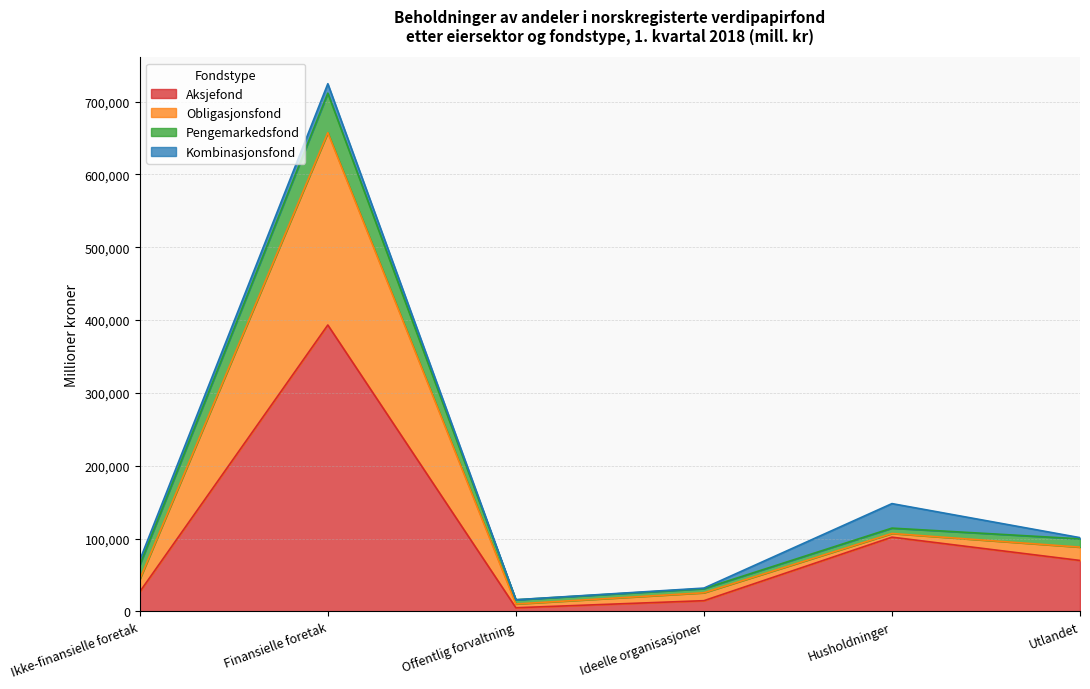

What is the minimum value shown in the chart?

5077